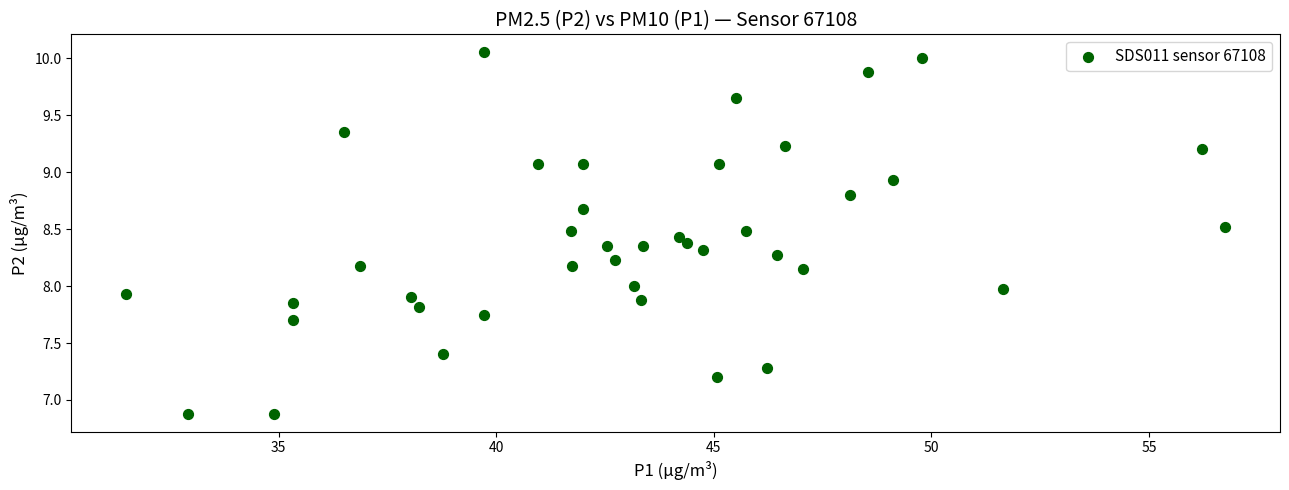

What is the range of Y values (max minus min)?

3.2